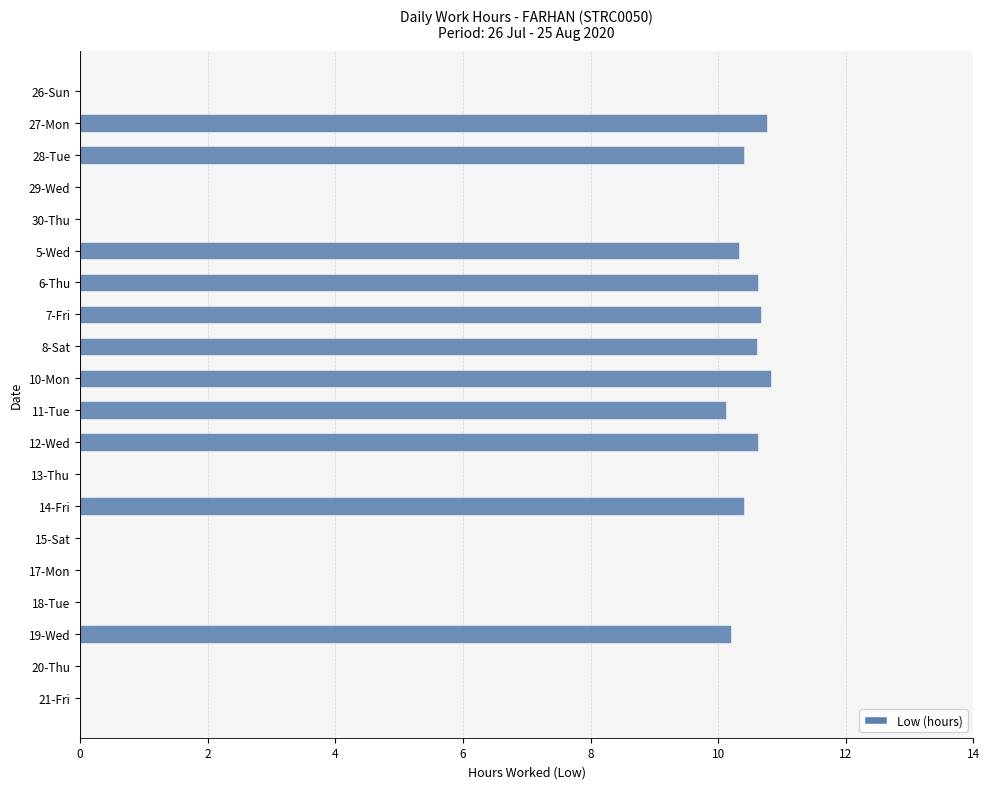

What is the sum of all values?

115.6